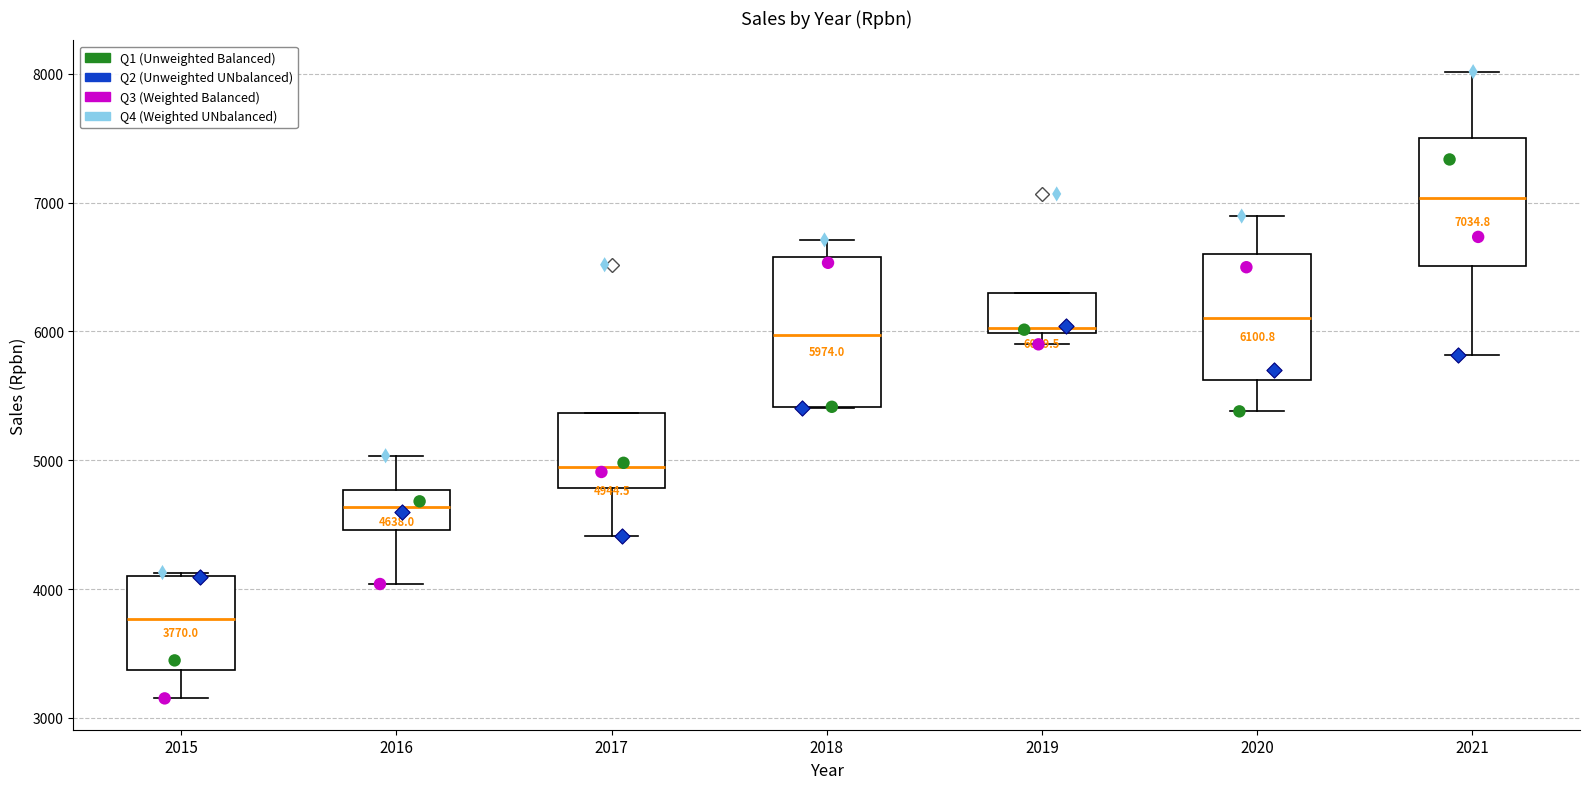

Which box is the tallest, from its lower edge to its upper edge?

2018